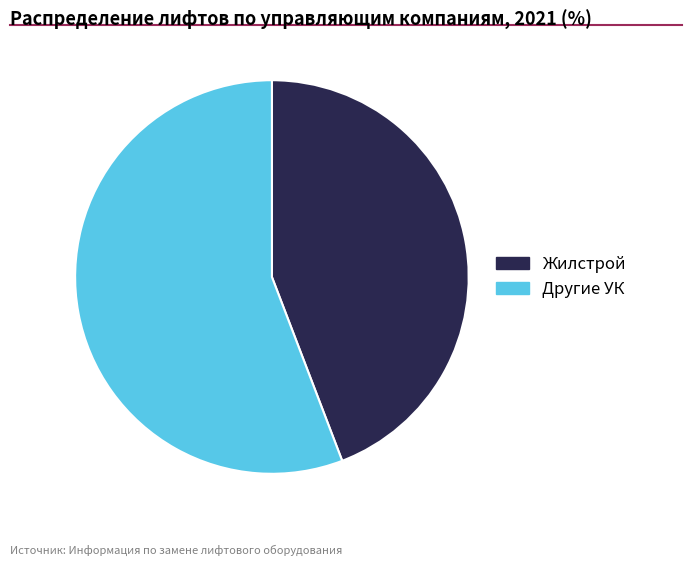

True or false: Другие УК accounts for 56% of the total.

True